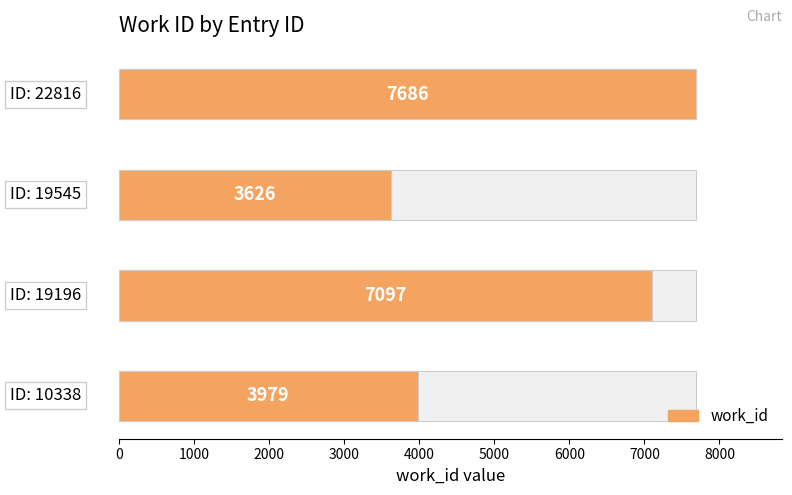

What is the value of the 1st bar from the left?

3979